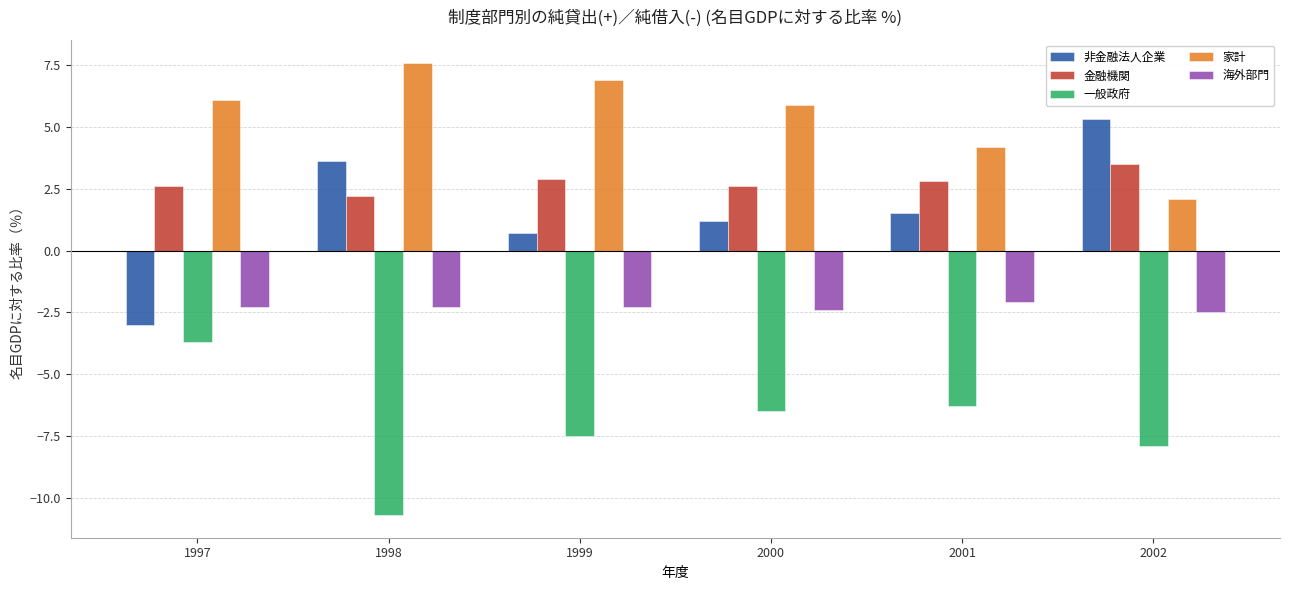

What is the minimum value shown in the chart?

-10.7